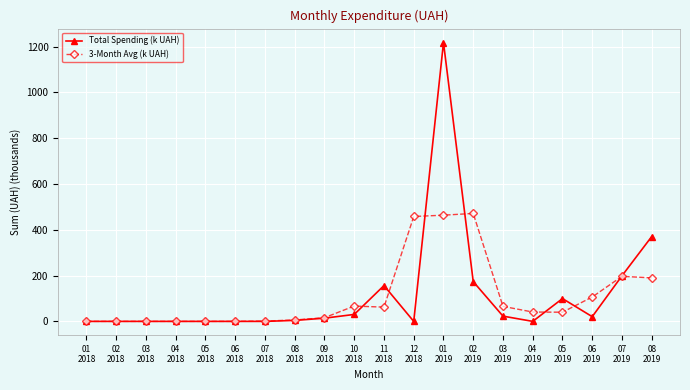

What is the value of the 3-Month Avg (k UAH) point at the 17th from the left?

40.0